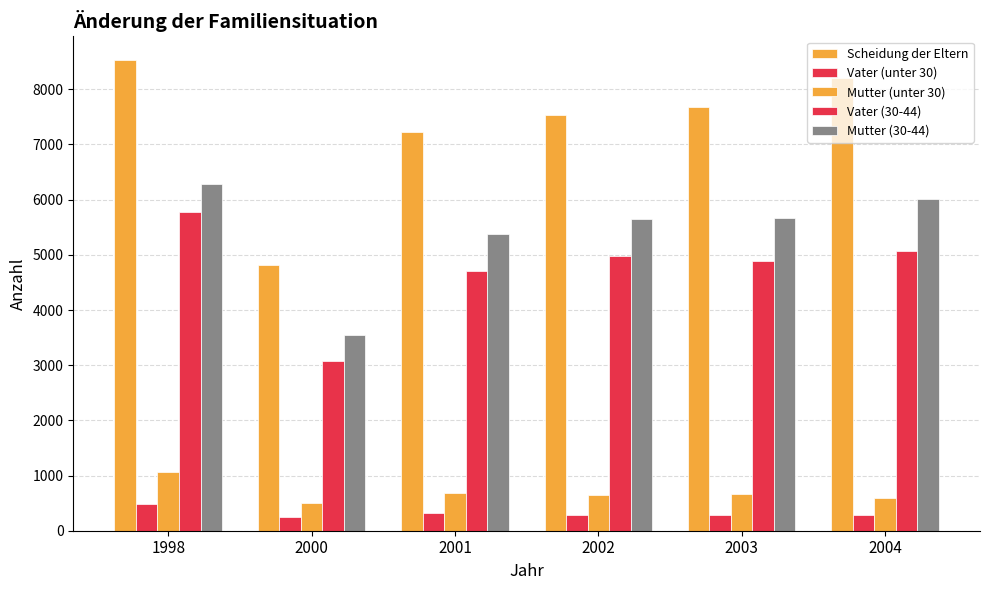

Rank the series at 2002 from highest to lowest value.

Scheidung der Eltern, Mutter (30-44), Vater (30-44), Mutter (unter 30), Vater (unter 30)